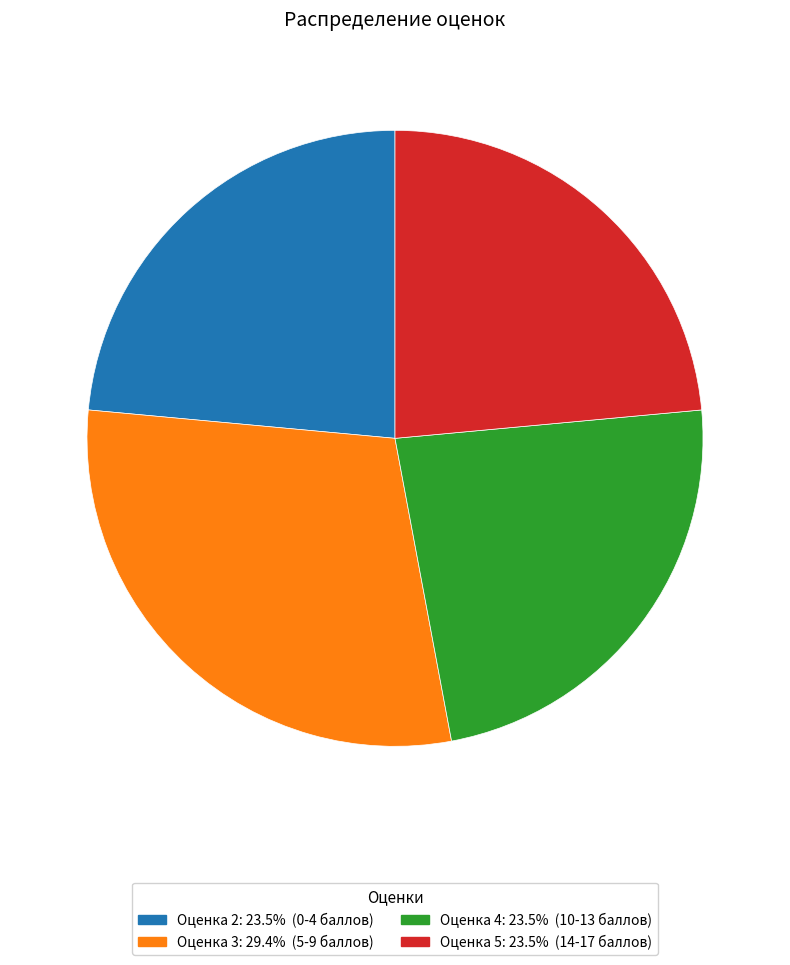

Which category has the biggest portion of the pie?

Оценка 3